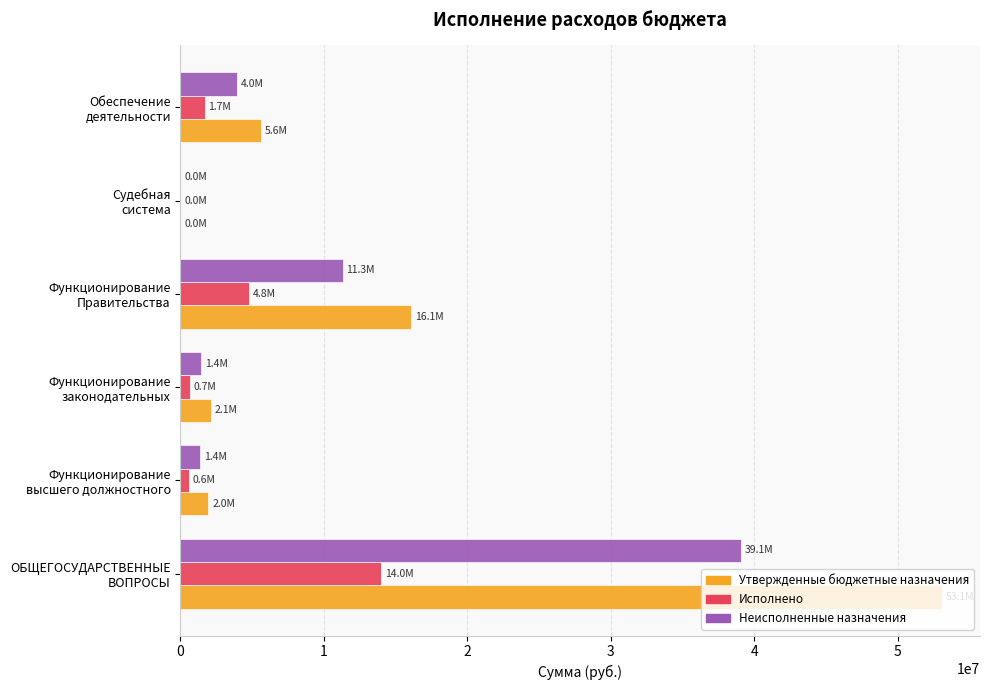

How many positive values does the Исполнено series have?

5